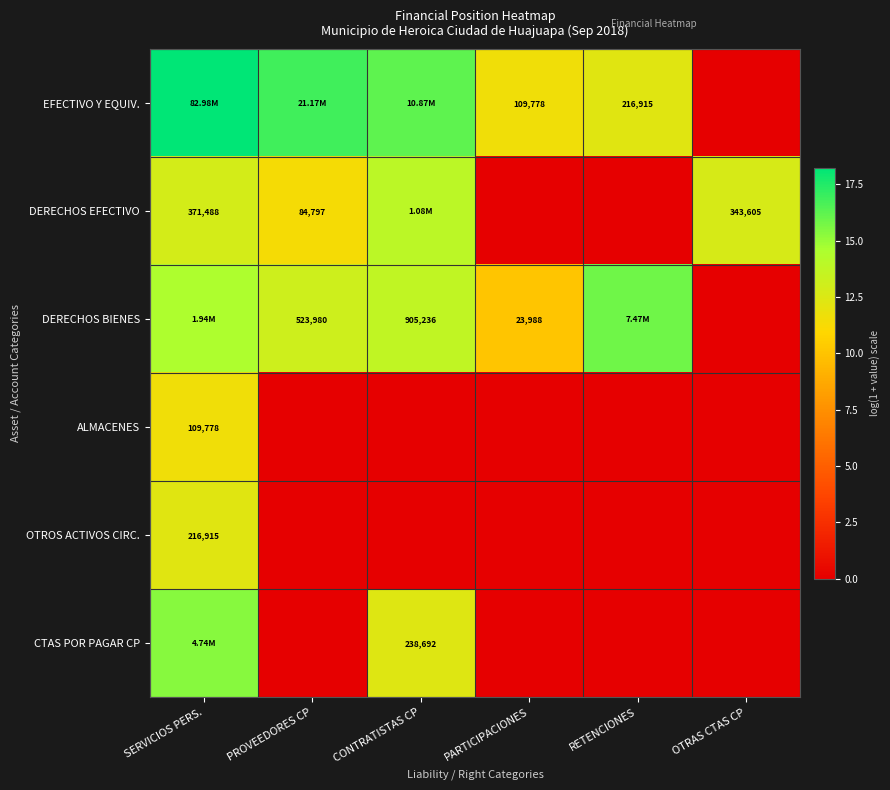

How many distinct data groups are displayed?

6